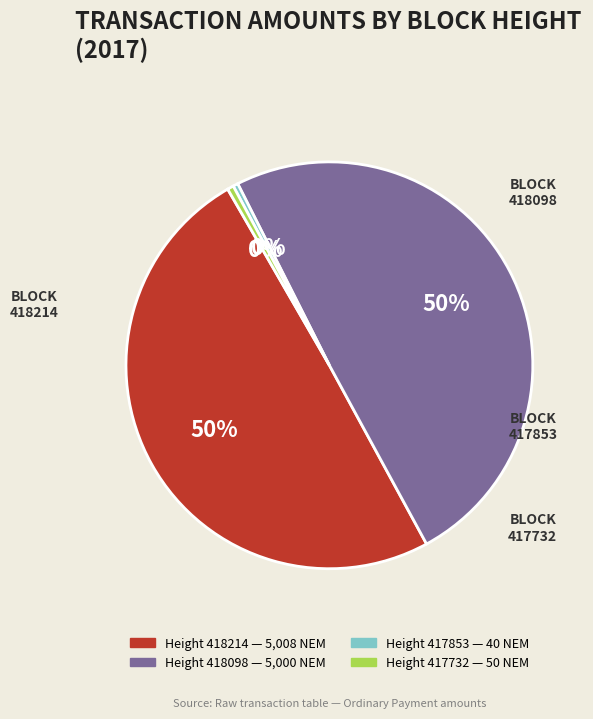

Is there a majority slice in this chart?

No